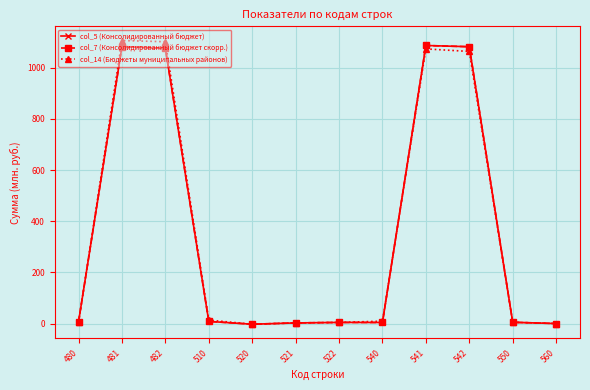

What is the approximate value of col_5 (Консолидированный бюджет) at 560?

0.6